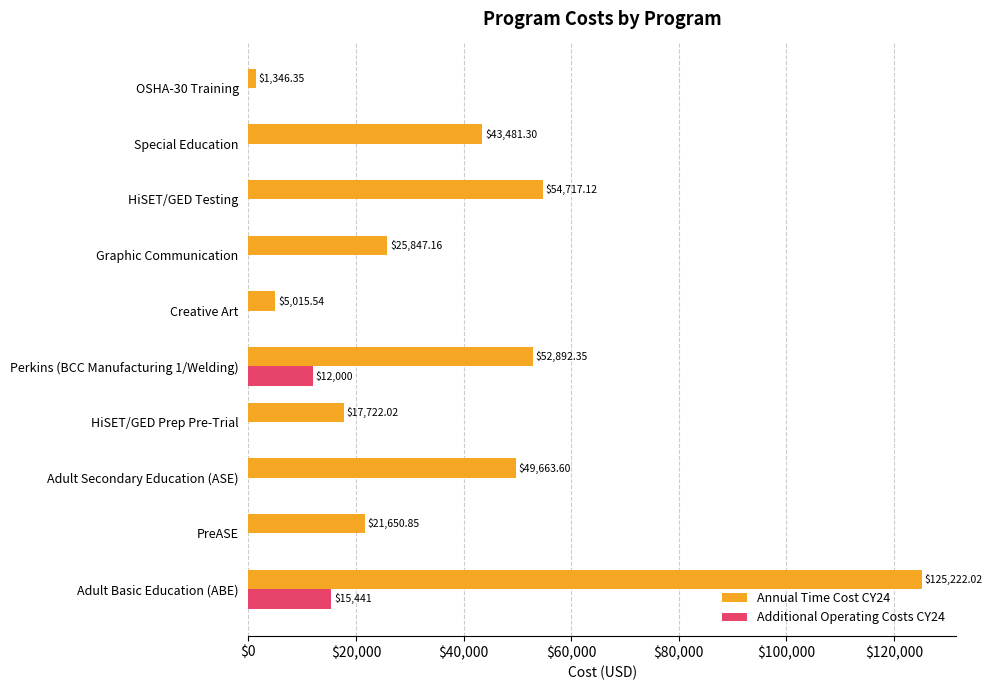

What is the sum of all Annual Time Cost CY24 values?

397558.3